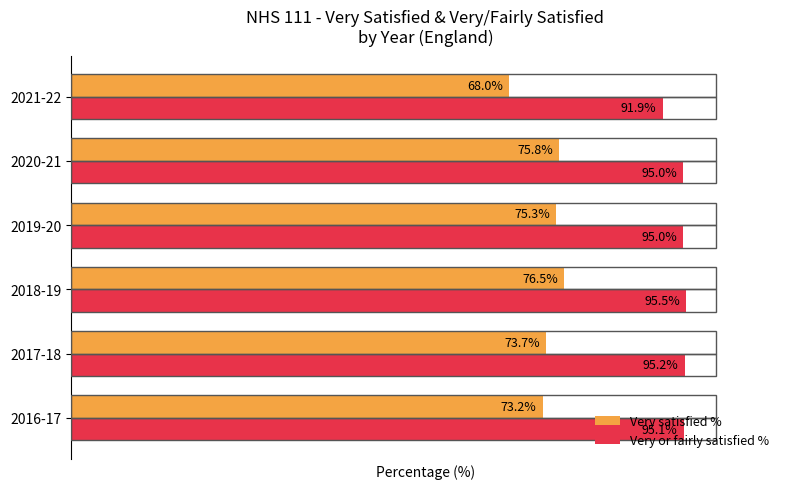

At which category does the chart reach its peak across all series?

2018-19